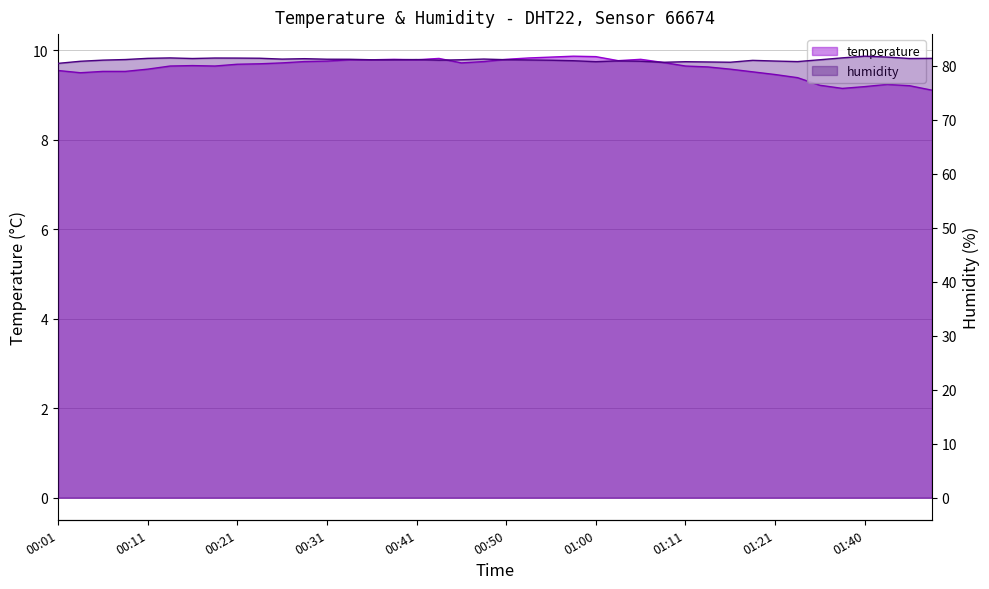

True or false: humidity and temperature intersect in this chart.

False